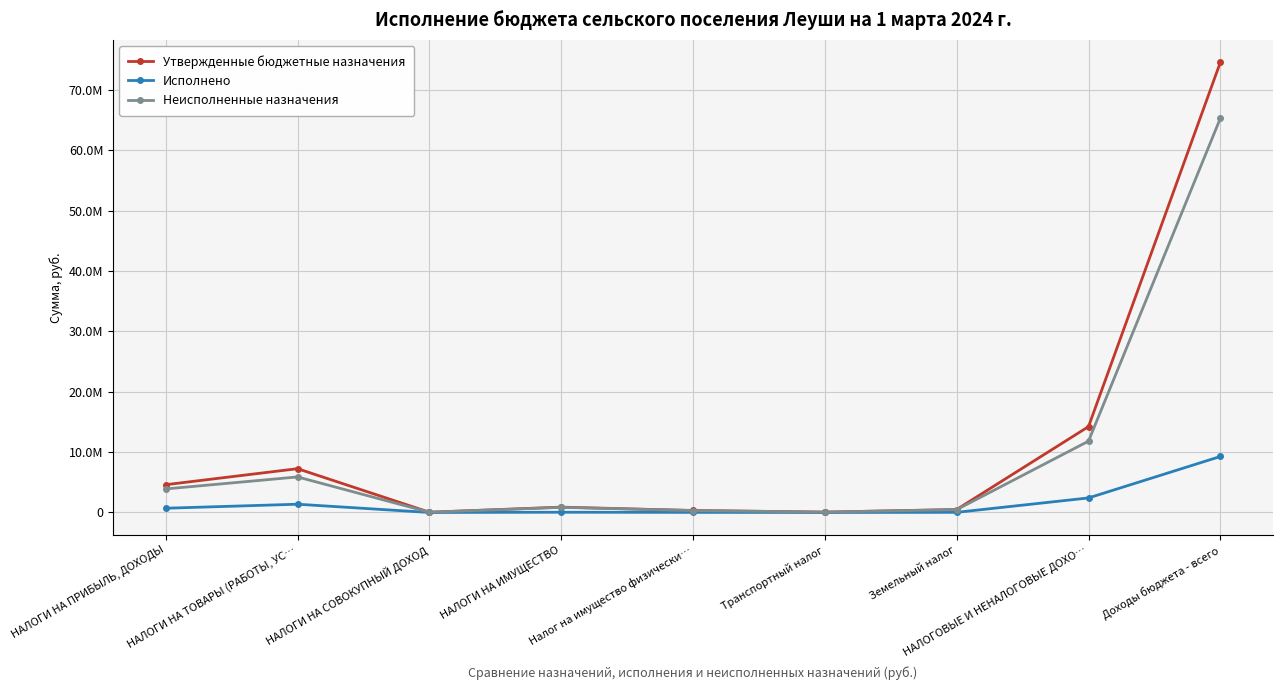

What position from the left is НАЛОГОВЫЕ И НЕНАЛОГОВЫЕ ДОХО…?

8